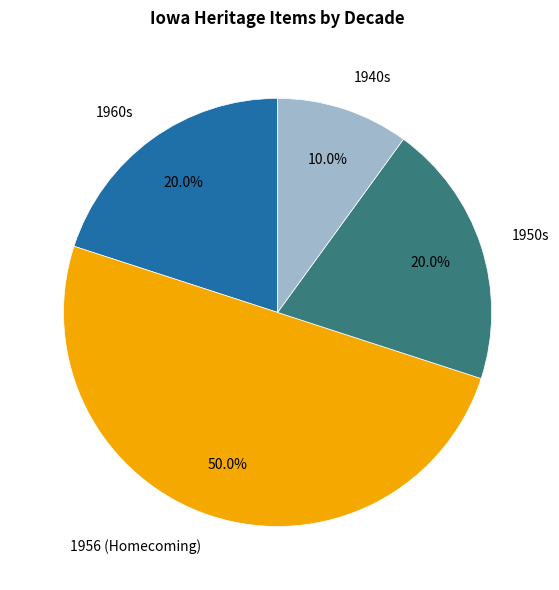

Combined, do 1940s and 1950s account for over 50%?

No